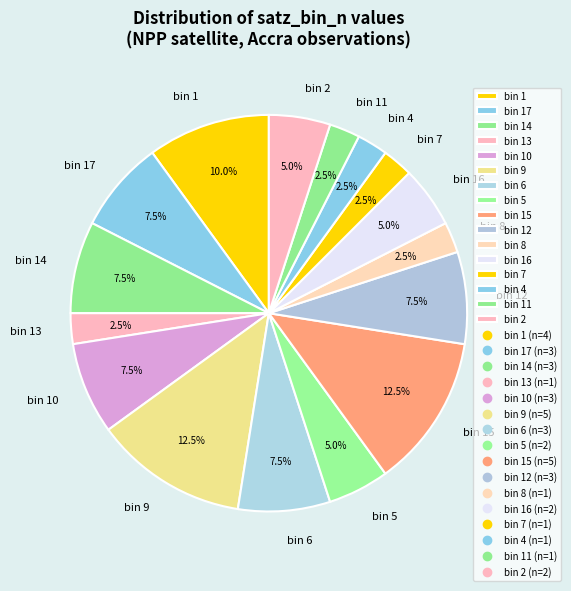

Is there a majority slice in this chart?

No